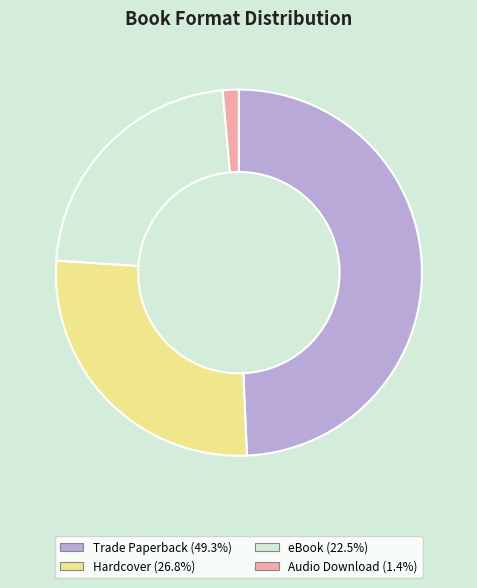

Does Hardcover account for over 50% of the chart?

No